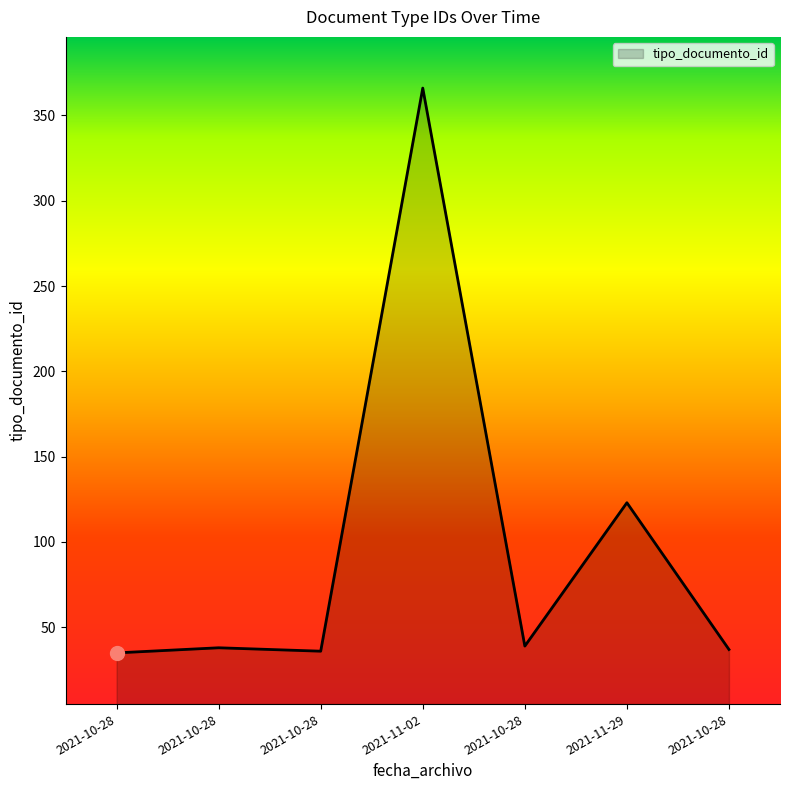

Does the chart display data point markers on the line(s)?

No